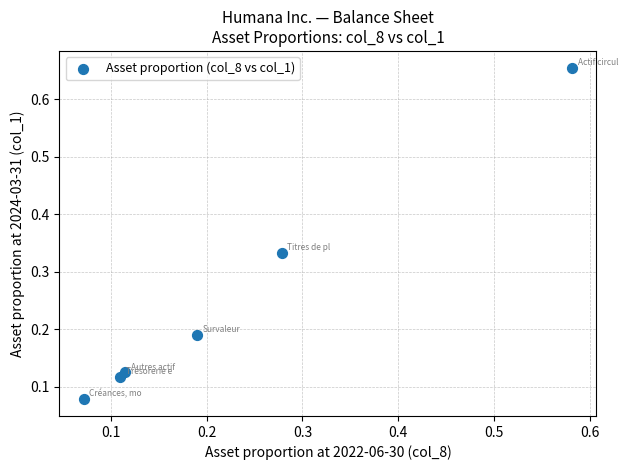

What is the range of Y values (max minus min)?

0.6